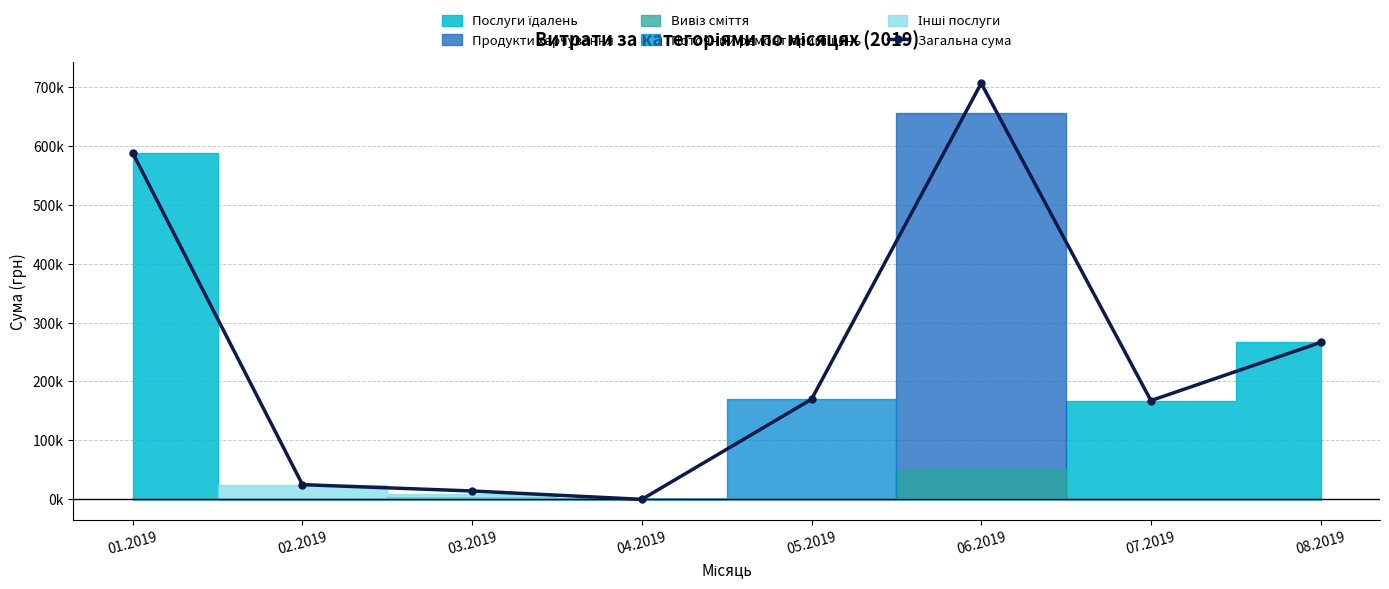

How many points are lower than both their immediate neighbors (excluding endpoints)?

2